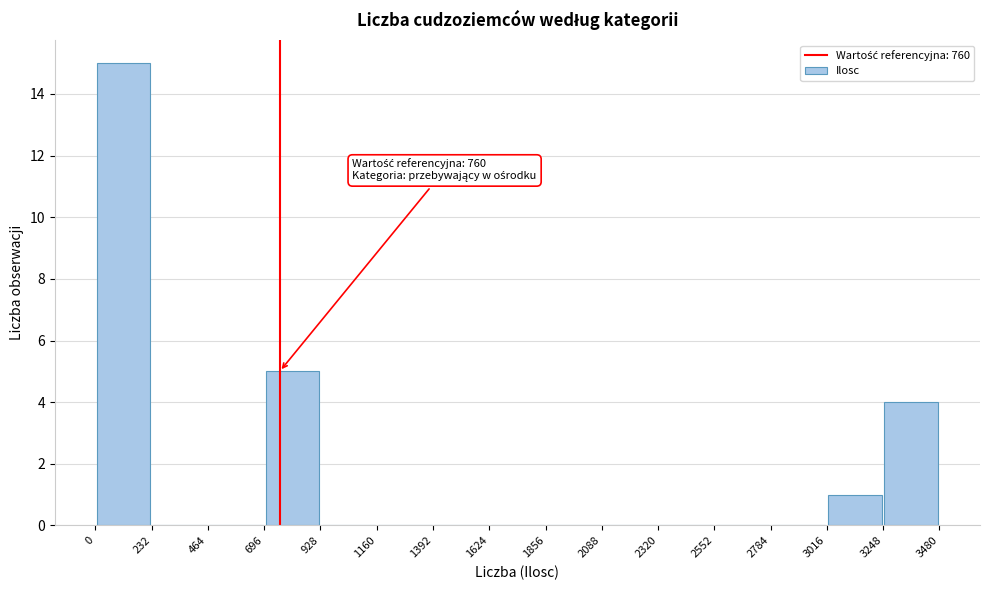

Which range on the x-axis has the tallest bar?

0 to 232